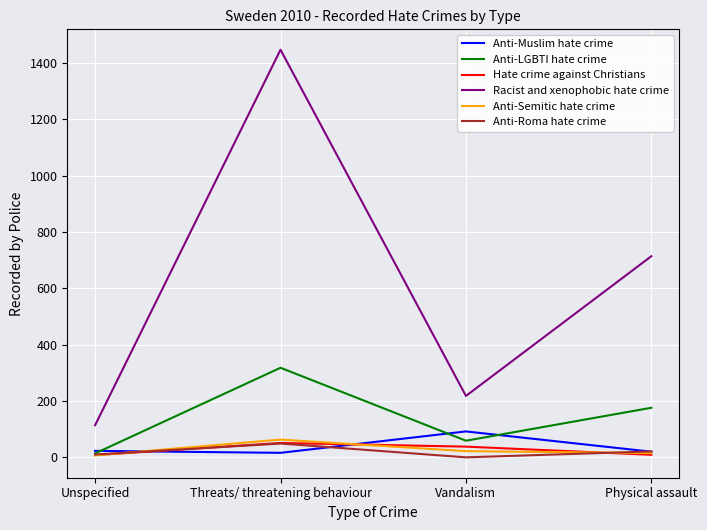

At which label does Anti-LGBTI hate crime reach its minimum?

Unspecified